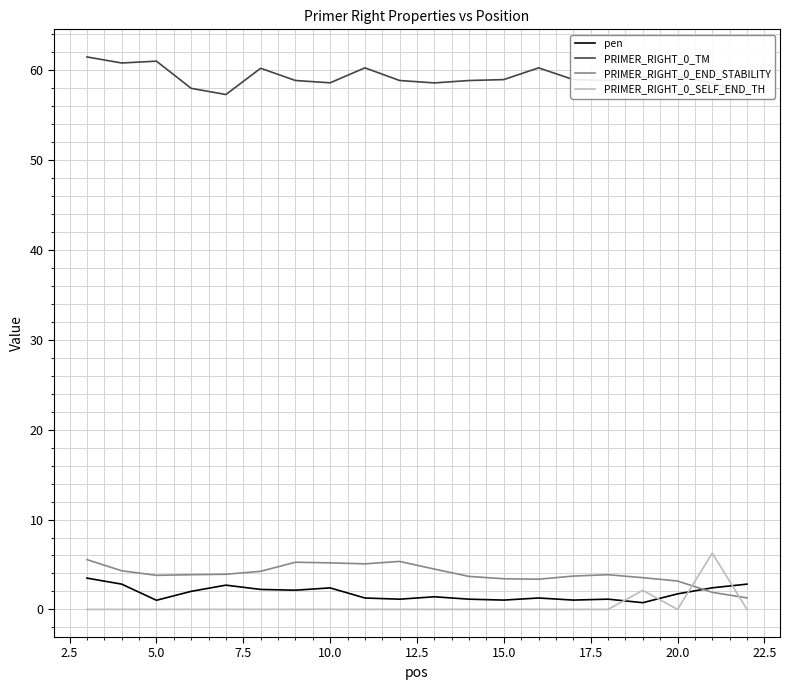

True or false: PRIMER_RIGHT_0_END_STABILITY and PRIMER_RIGHT_0_SELF_END_TH cross at least once.

True